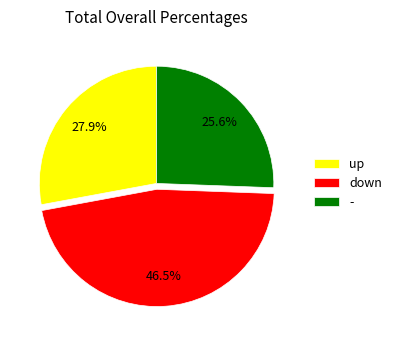

Does up represent more than half of the total?

No